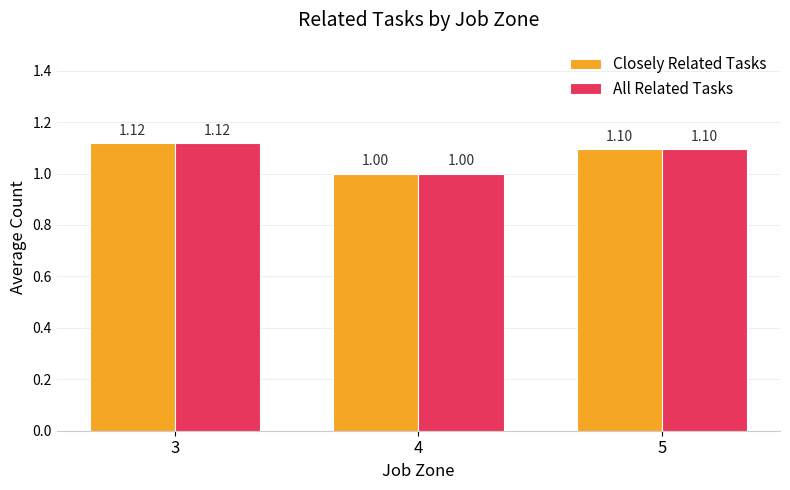

What is the difference between the Closely Related Tasks values at 5 and 4?

0.1